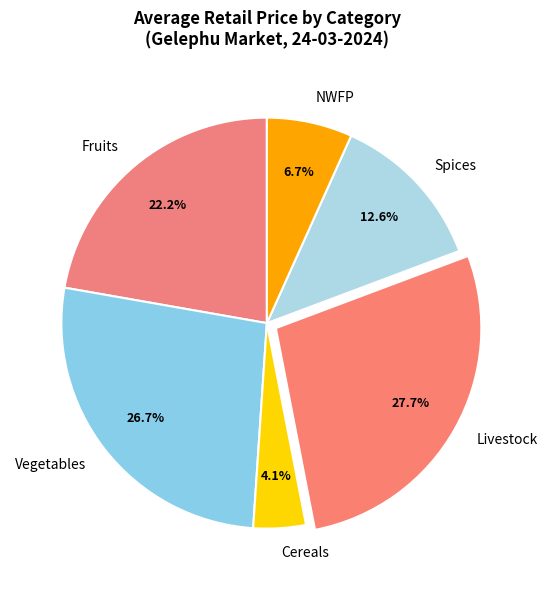

Does Fruits represent more than half of the total?

No